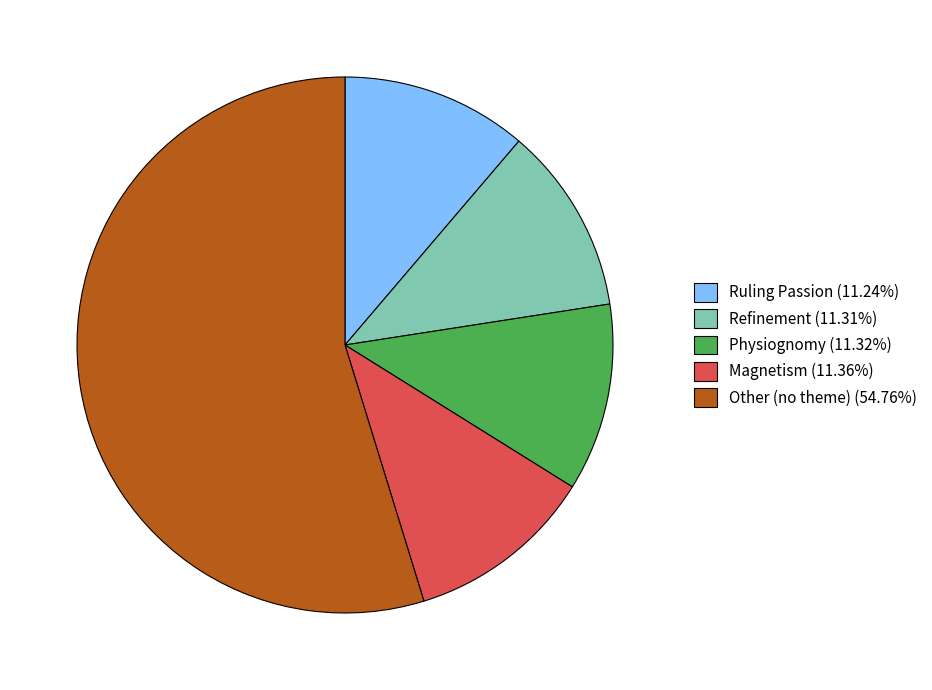

Combined, do Magnetism (11.36%) and Ruling Passion (11.24%) account for over 50%?

No